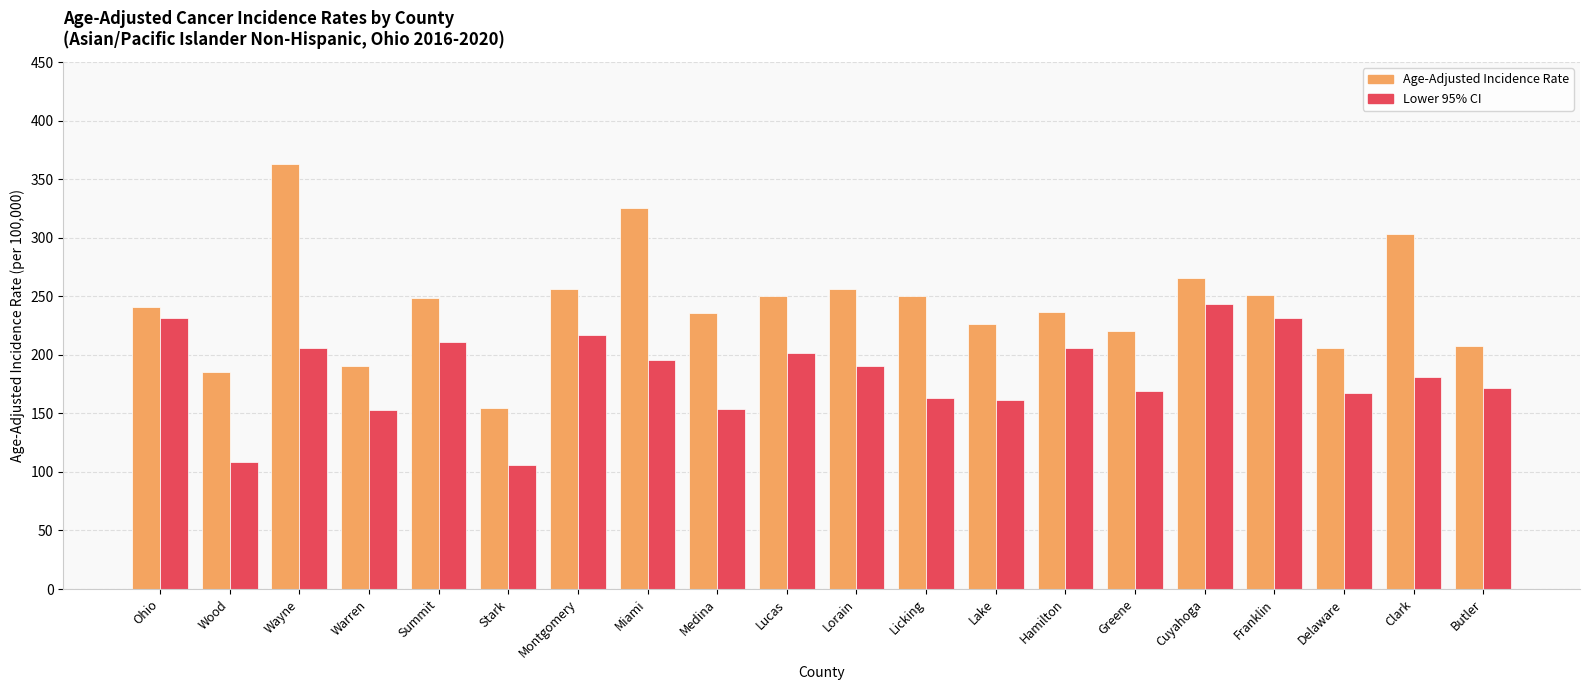

What value does the Age-Adjusted Incidence Rate series have at Summit?

248.9